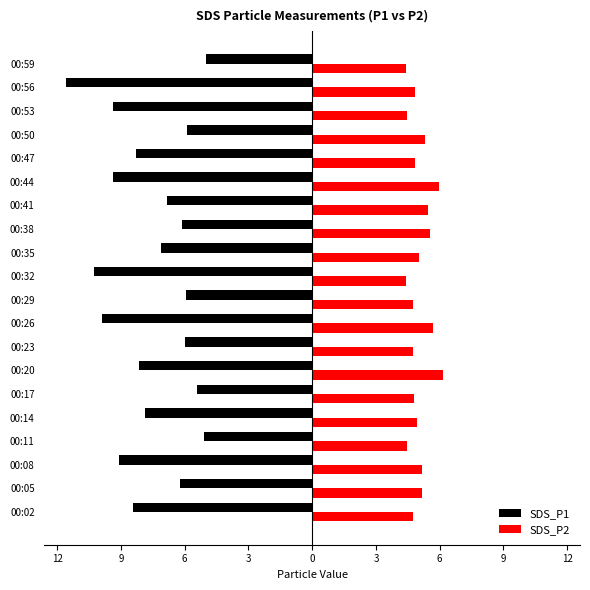

What is the difference between the maximum and minimum values in the SDS_P2 series?

1.7